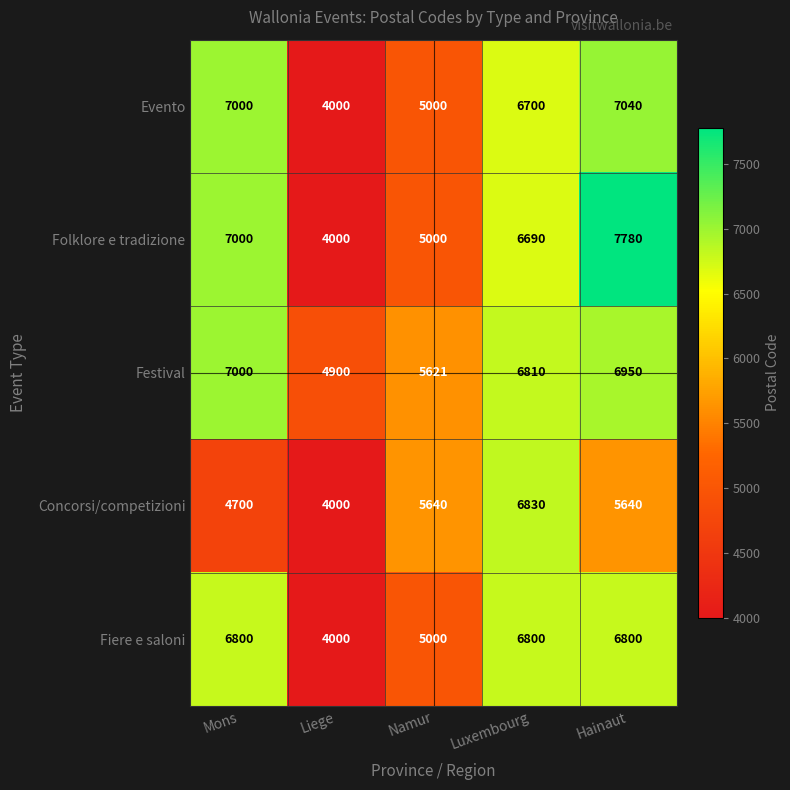

True or false: Folklore e tradizione has a value of 3291 at Luxembourg.

False